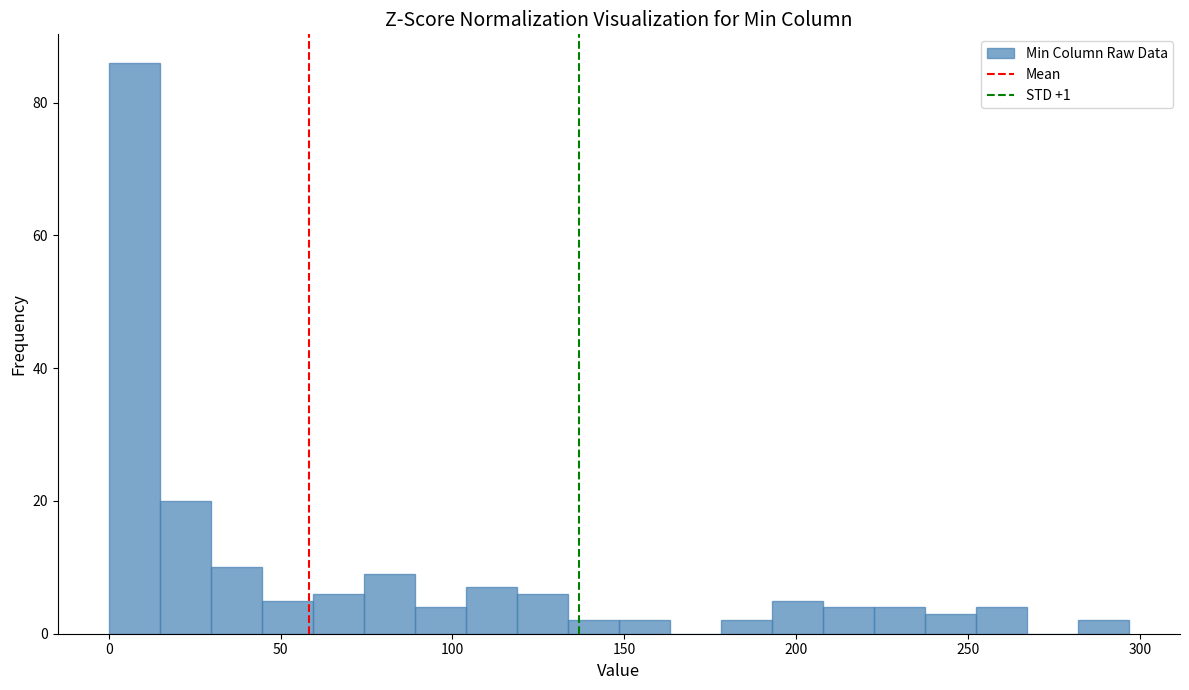

Read against the x-axis, roughly where is the centre of the tallest bar?

5